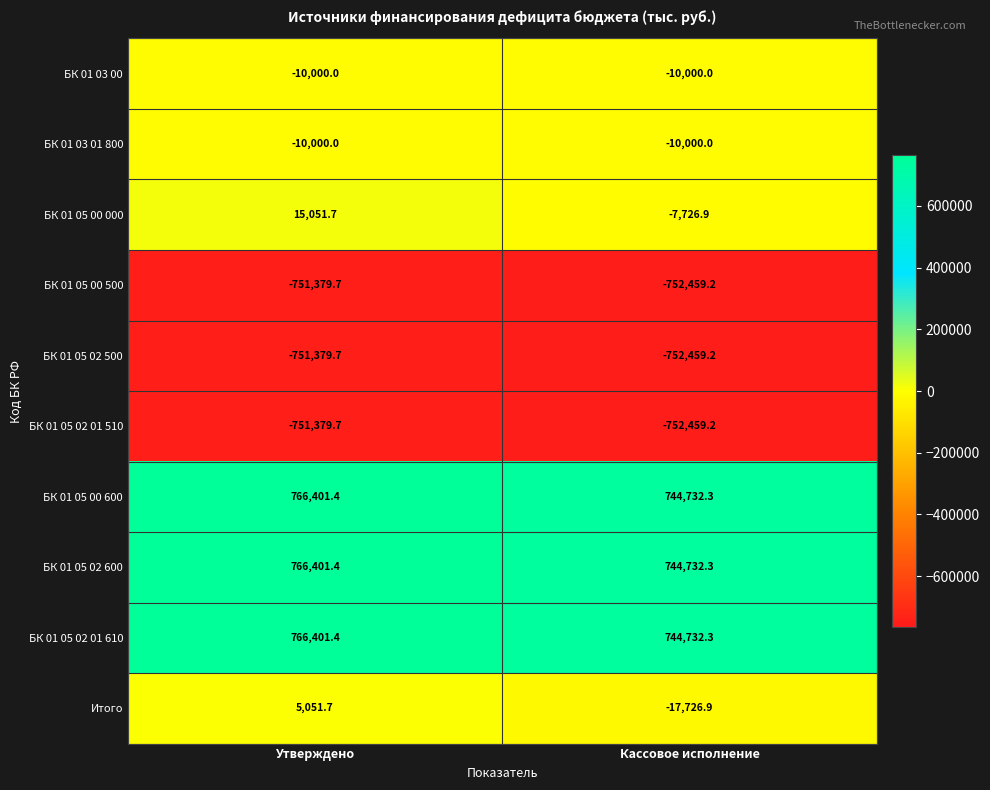

Reading left to right, transcribe all the data shown in this chart.

БК 01 03 00: Утверждено=-10000.0	Кассовое исполнение=-10000.0
БК 01 03 01 800: Утверждено=-10000.0	Кассовое исполнение=-10000.0
БК 01 05 00 000: Утверждено=15051.7	Кассовое исполнение=-7726.9
БК 01 05 00 500: Утверждено=-751379.7	Кассовое исполнение=-752459.2
БК 01 05 02 500: Утверждено=-751379.7	Кассовое исполнение=-752459.2
БК 01 05 02 01 510: Утверждено=-751379.7	Кассовое исполнение=-752459.2
БК 01 05 00 600: Утверждено=766401.4	Кассовое исполнение=744732.3
БК 01 05 02 600: Утверждено=766401.4	Кассовое исполнение=744732.3
БК 01 05 02 01 610: Утверждено=766401.4	Кассовое исполнение=744732.3
Итого: Утверждено=5051.7	Кассовое исполнение=-17726.9